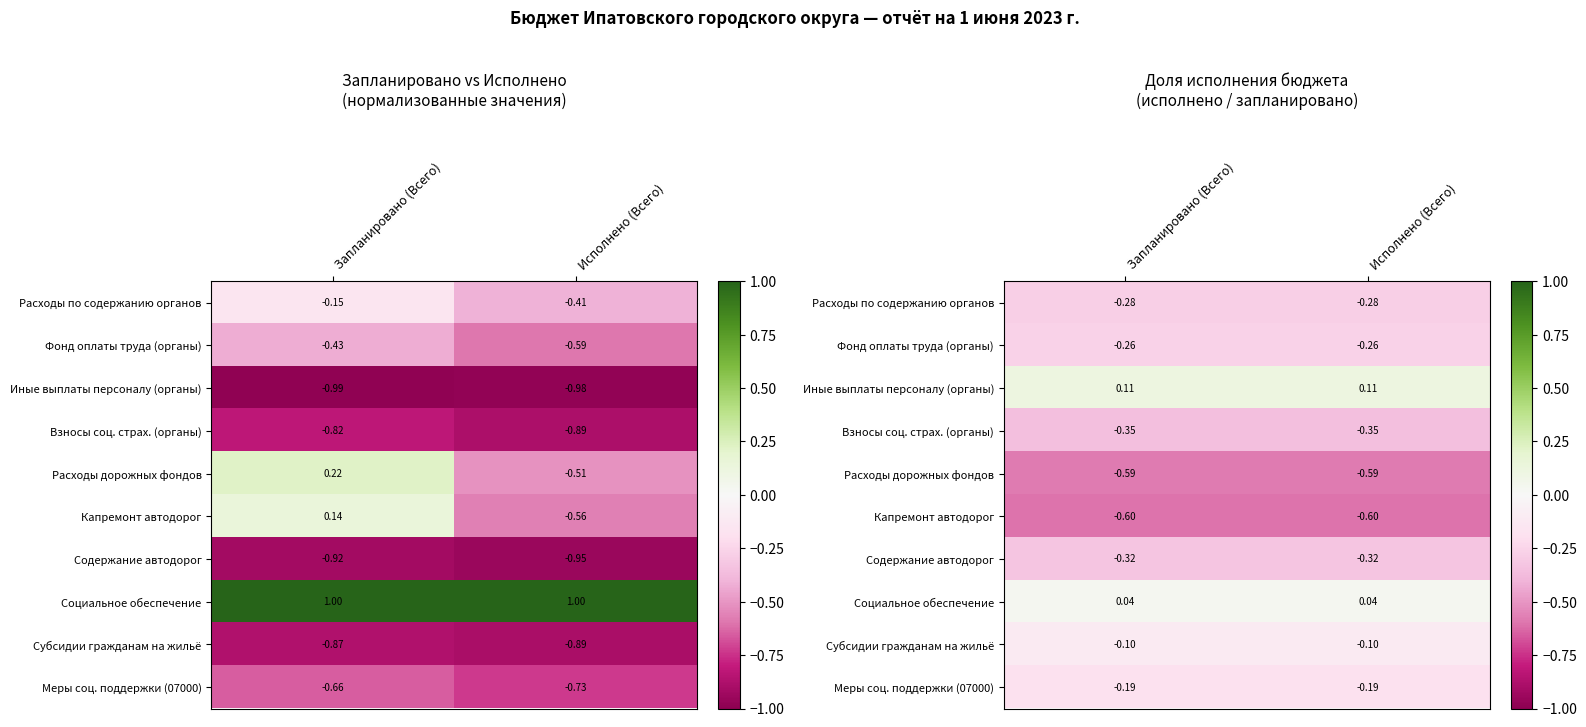

At which label does Расходы дорожных фондов reach its peak?

Запланировано (Всего)